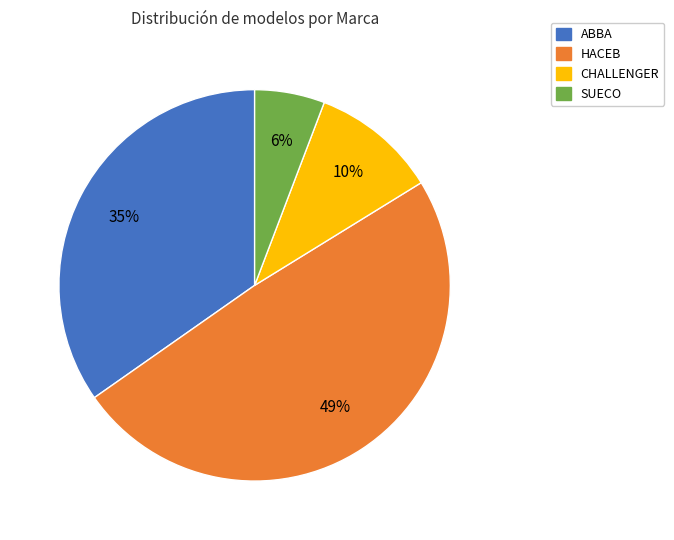

Which slice is the largest?

HACEB